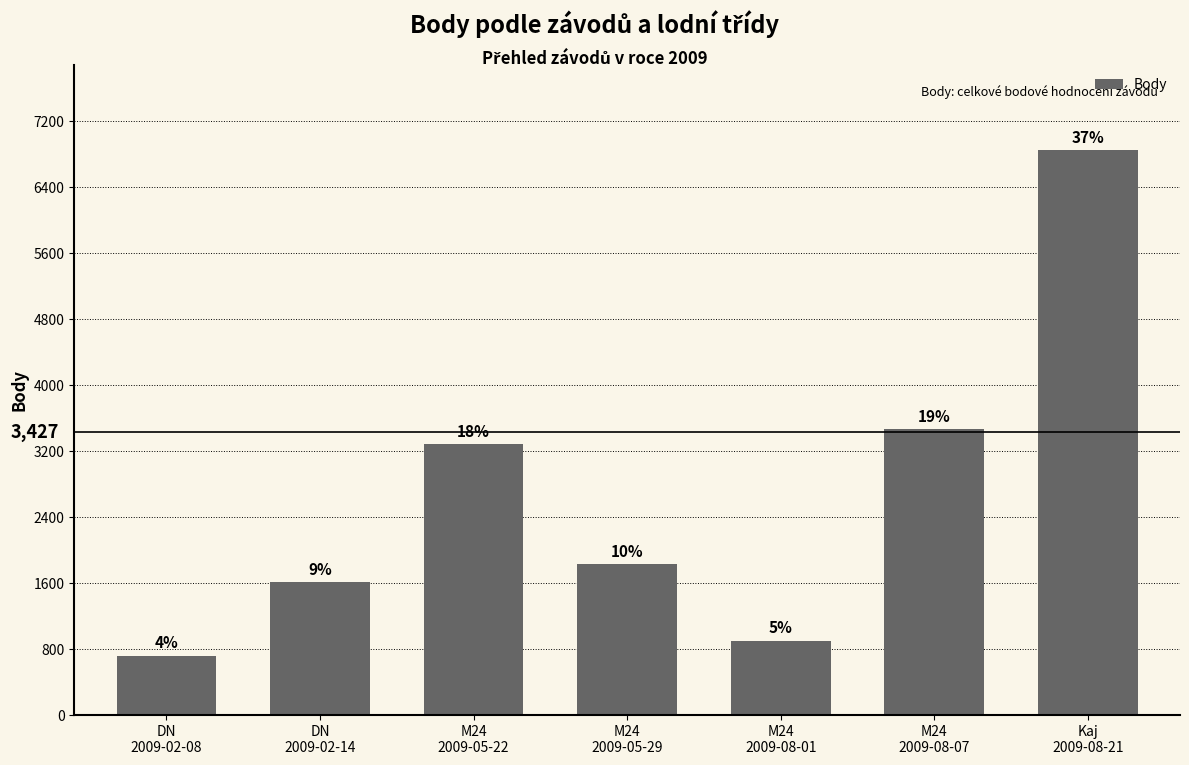

How many bars are there in total?

7